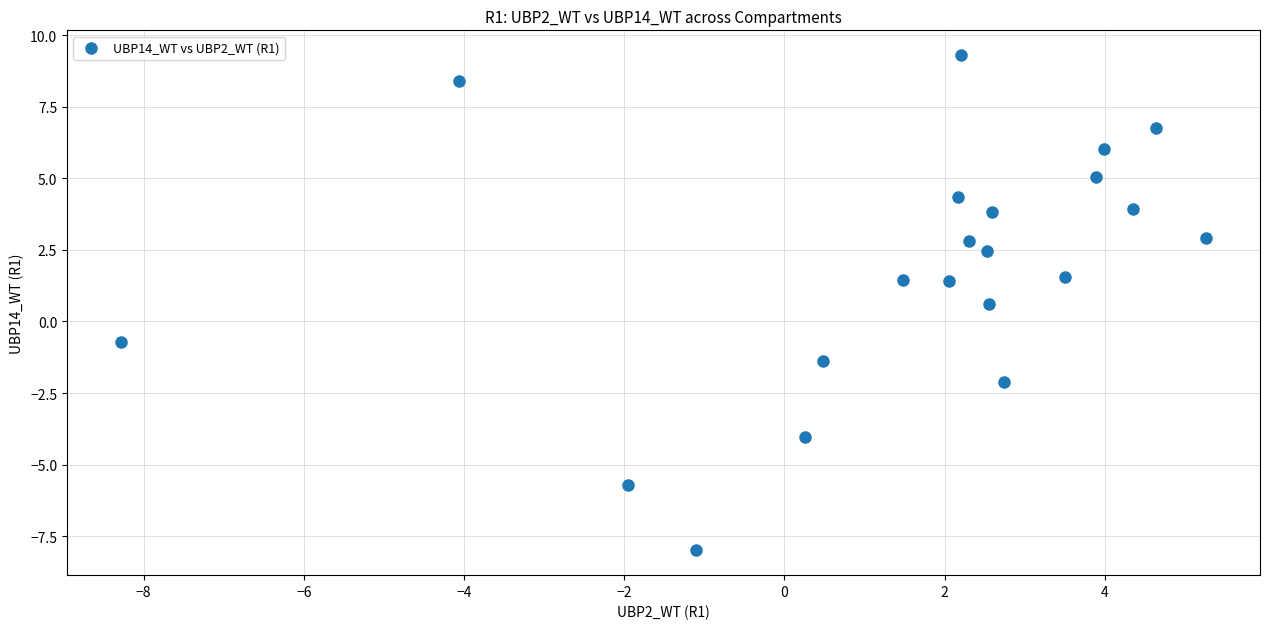

What is the range of Y values (max minus min)?

17.3